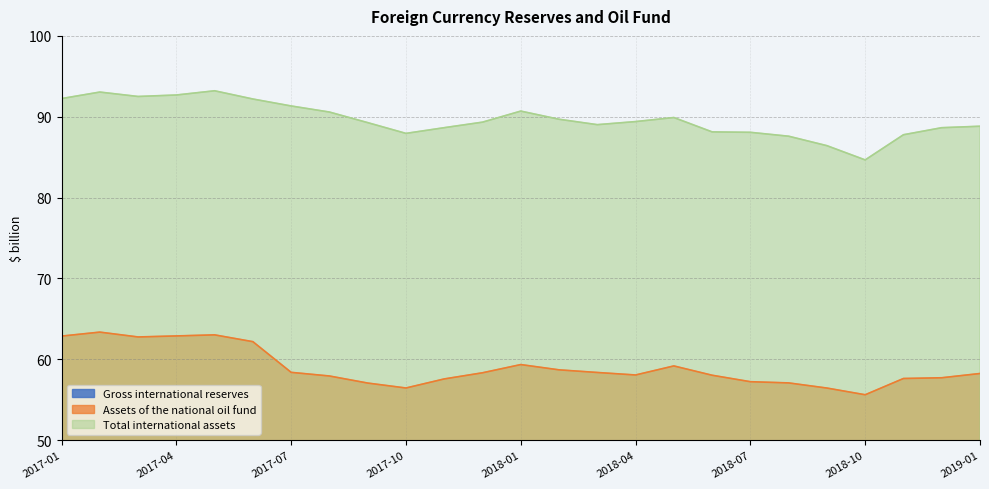

What is the total value across all series at 2018-08?

175.2